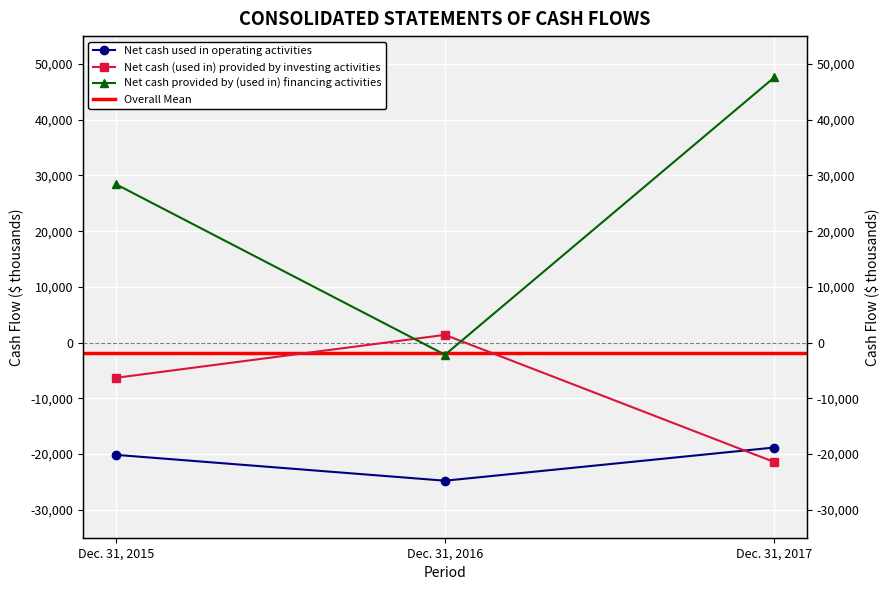

Reading left to right, what are all the values shown in this chart?

Net cash used in operating activities: -20129	-24769	-18816
Net cash (used in) provided by investing activities: -6314	1396	-21420
Net cash provided by (used in) financing activities: 28445	-2171	47589